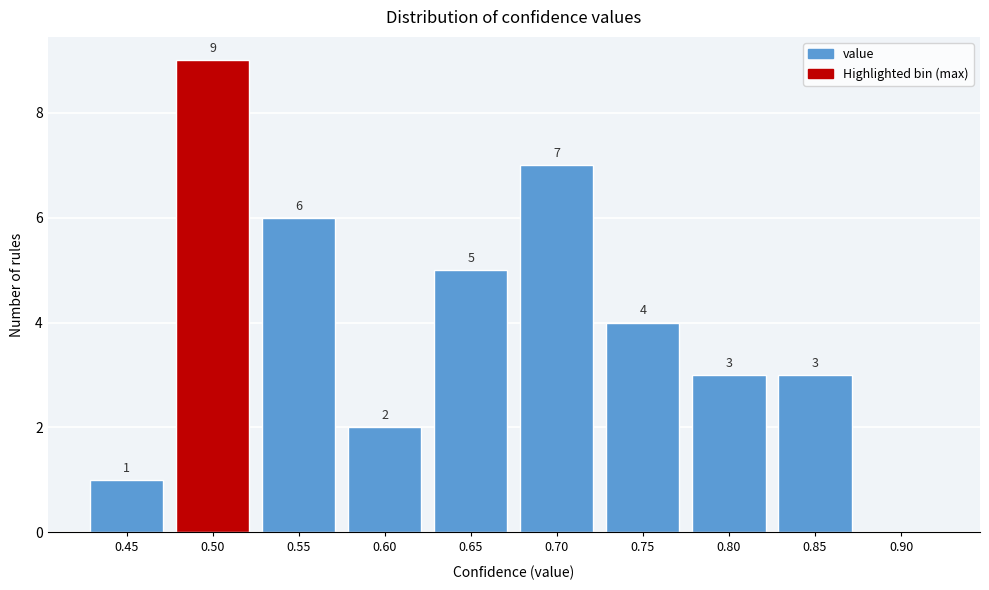

Reading left to right, list all the values displayed in this chart.

0.45=1	0.50=9	0.55=6	0.60=2	0.65=5	0.70=7	0.75=4	0.80=3	0.85=3	0.90=0